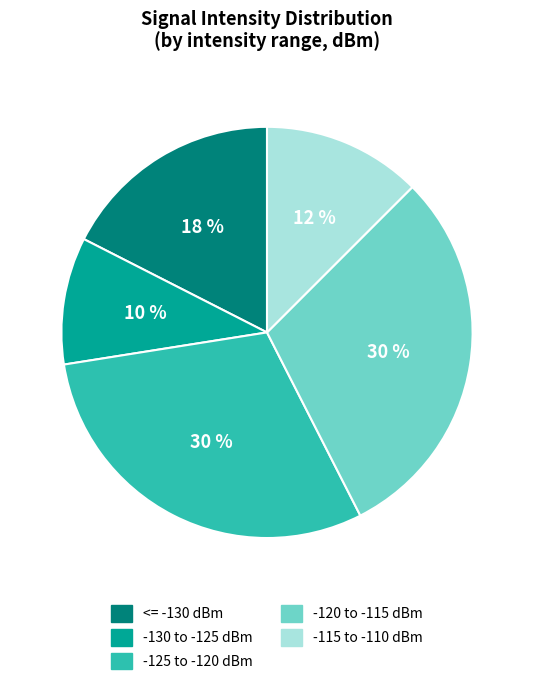

To the nearest percent, what is the difference between the largest and smallest slice percentages?

20%